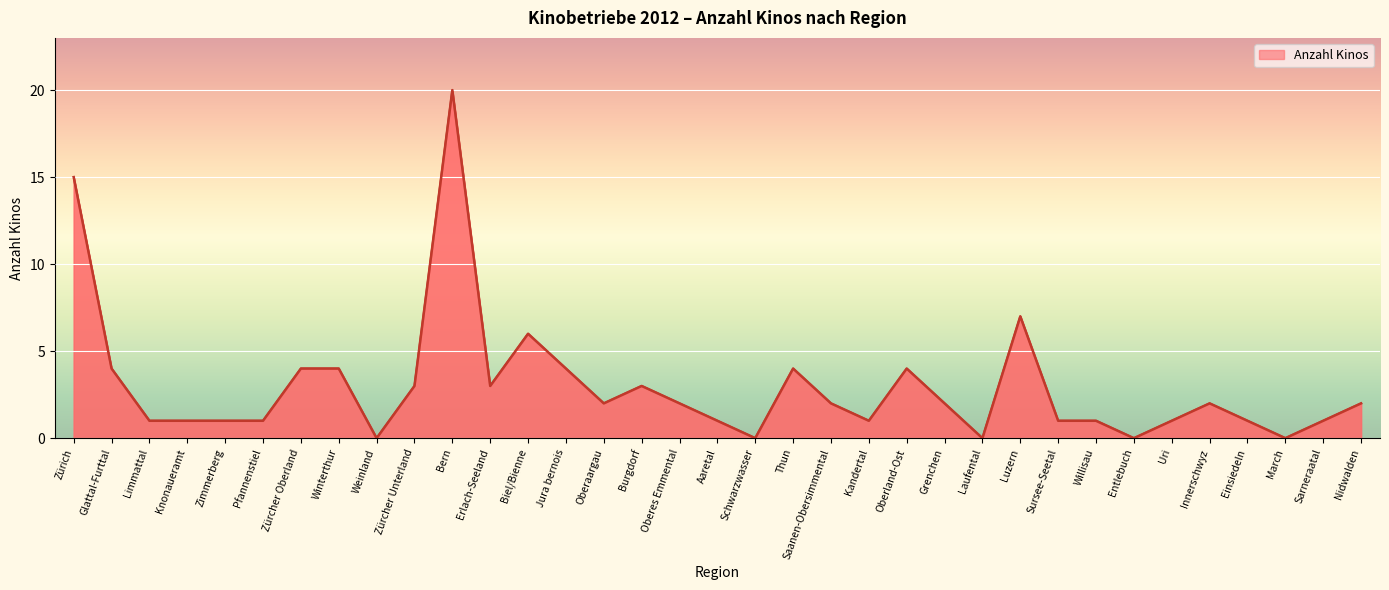

What position from the left is Knonaueramt?

4